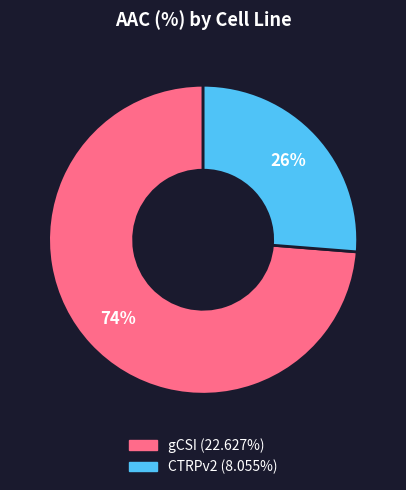

What percentage is the gCSI slice, to the nearest percent?

74%